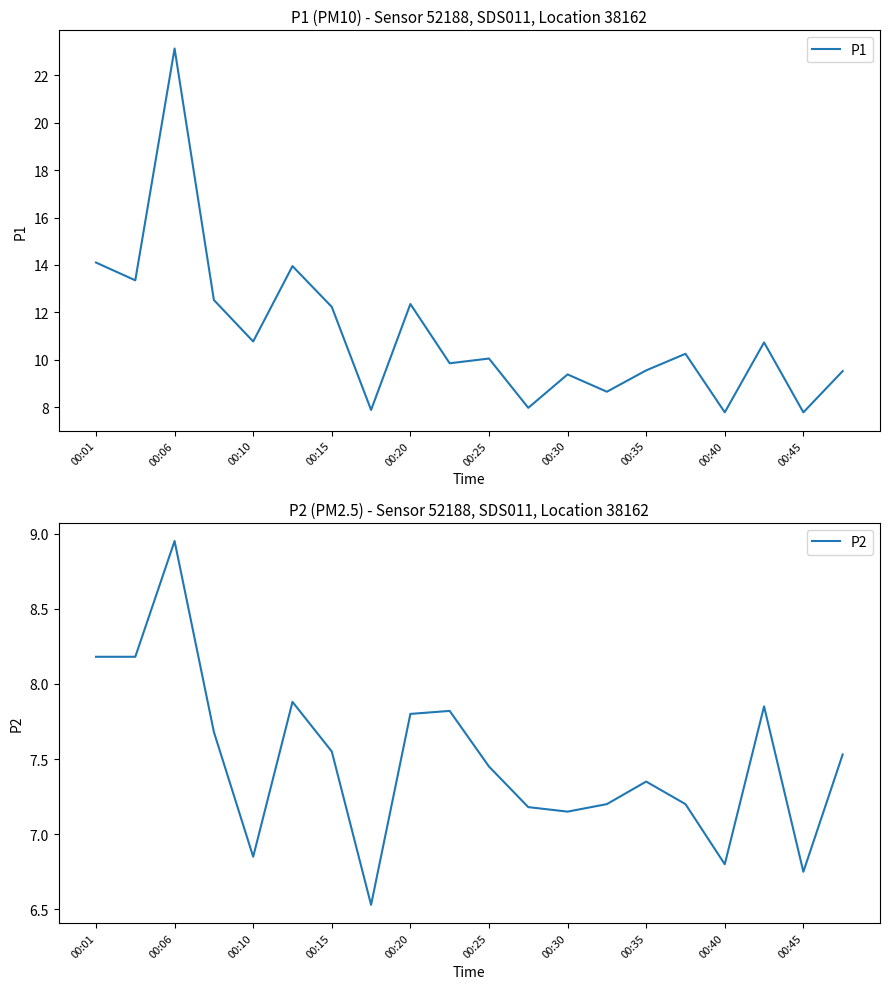

True or false: P1 has a value of 15.2 at 00:35.

False